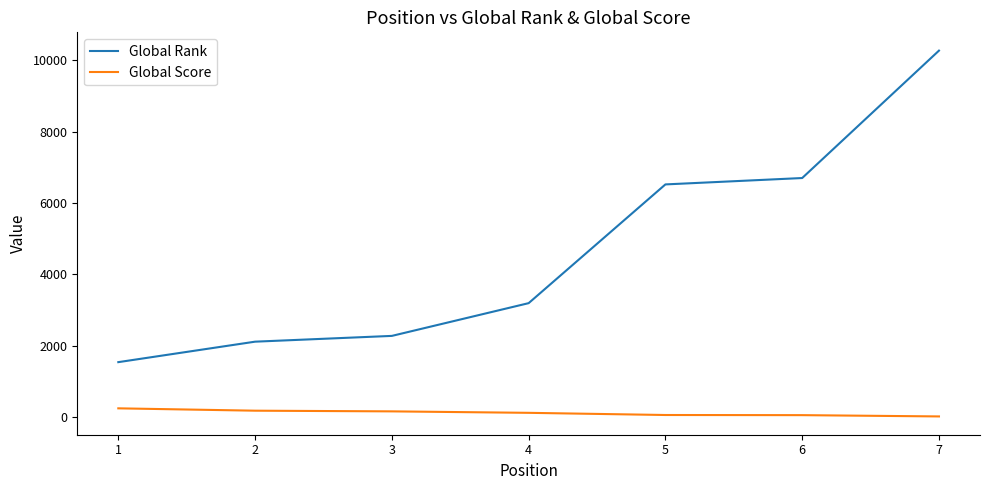

Which series has the widest spread of values?

Global Rank